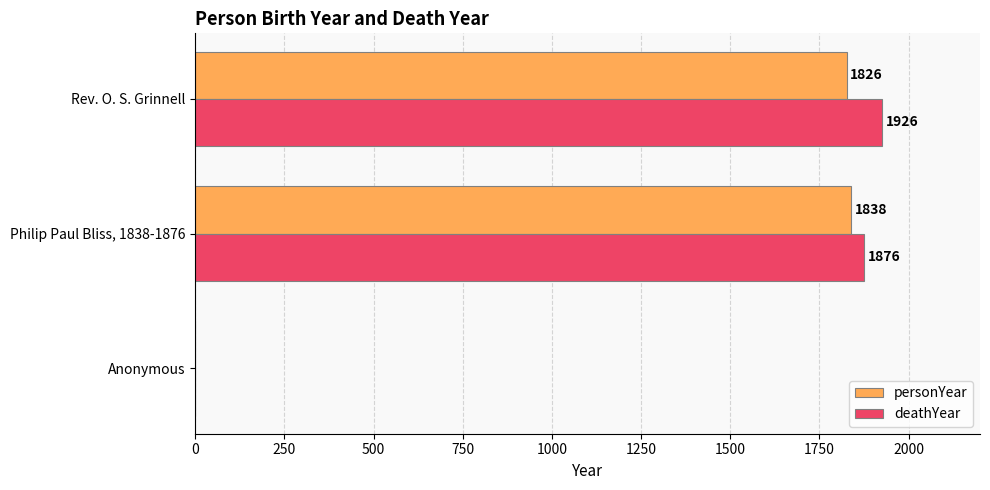

At which category does the chart reach its peak across all series?

Rev. O. S. Grinnell